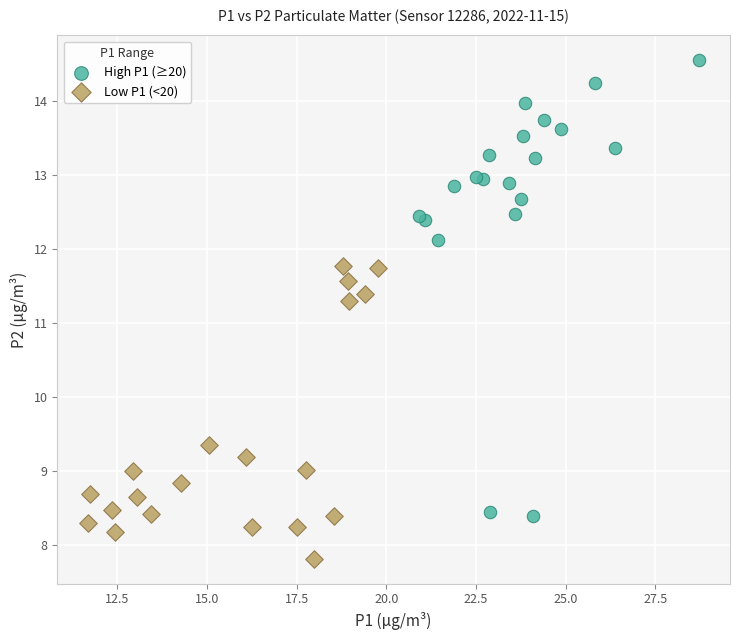

Which series has the widest spread of Y values?

High P1 (≥20)